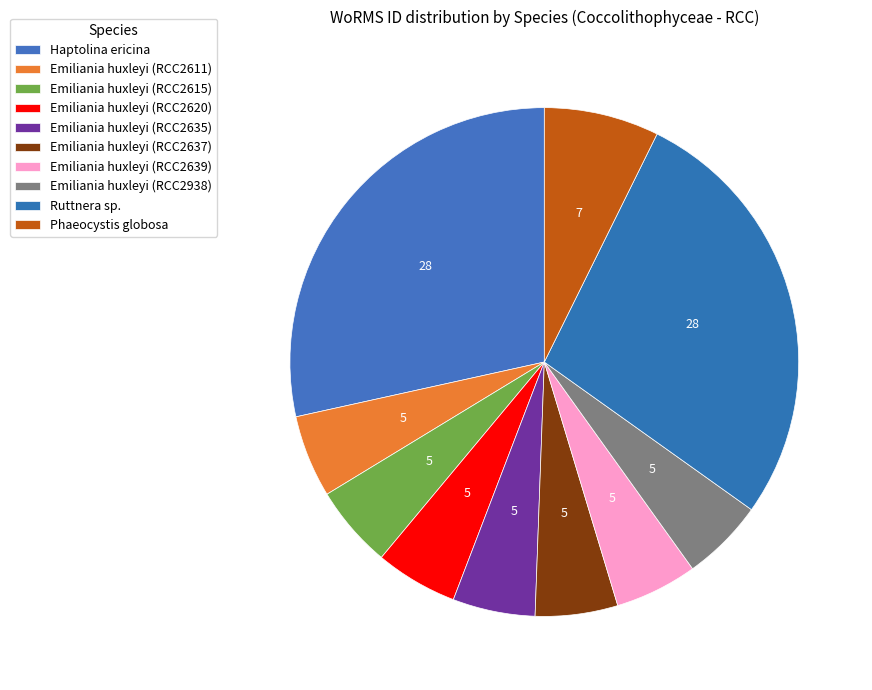

Which slice is the largest?

Haptolina ericina